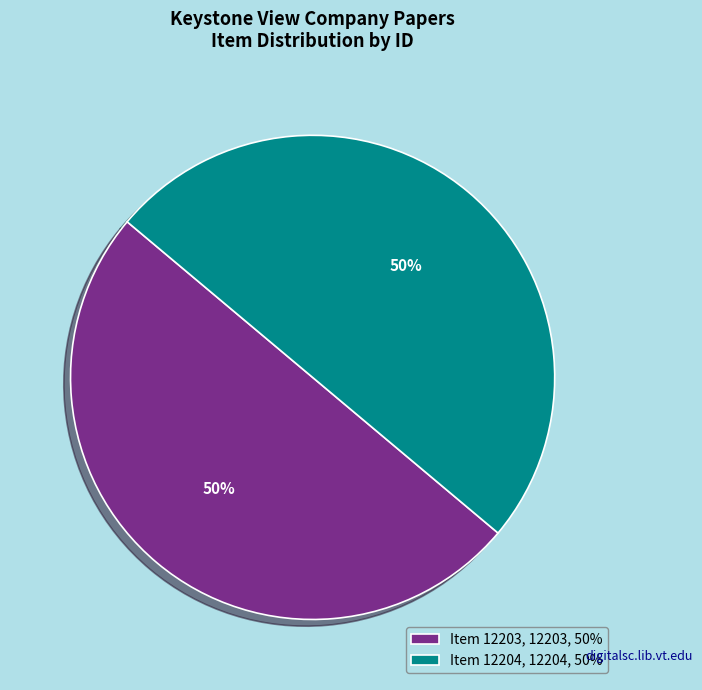

To the nearest percent, what is the average slice percentage?

50%